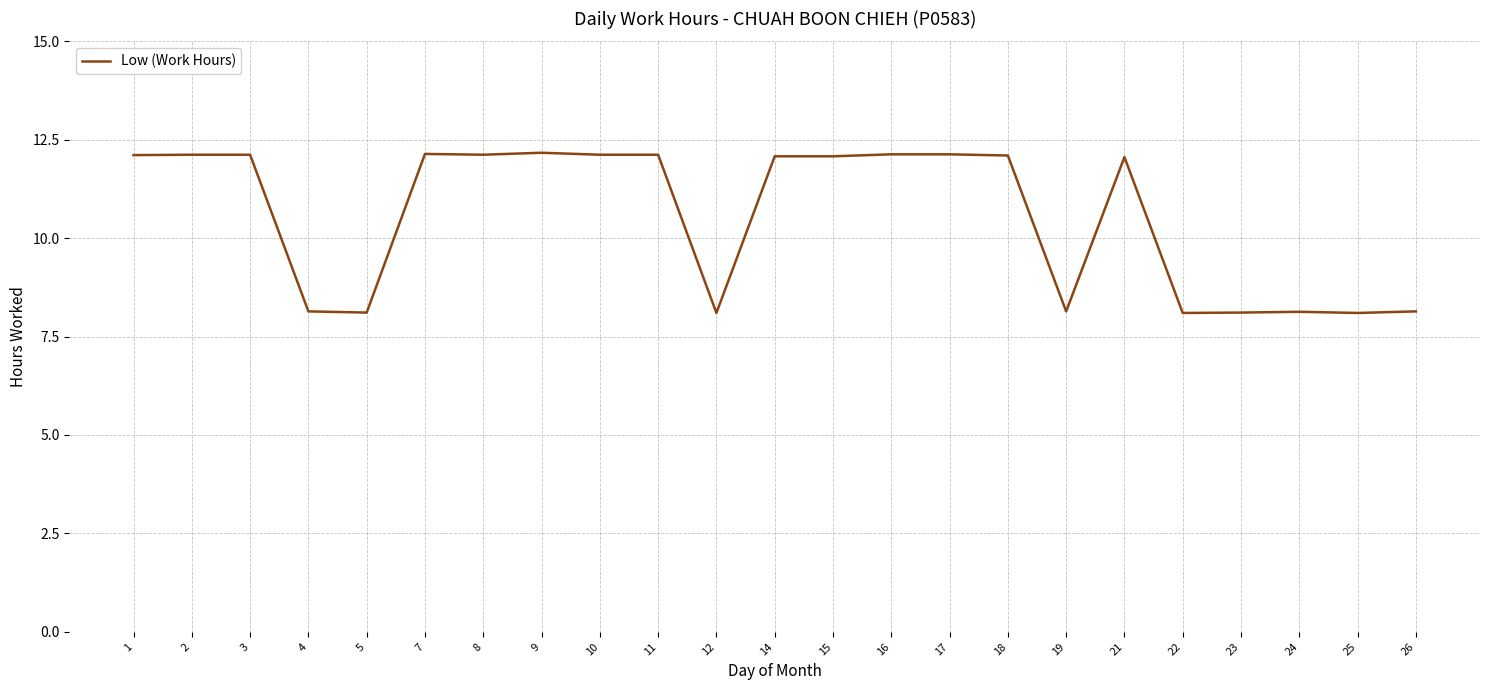

Is it true that the value at 8 is 12.1?

True